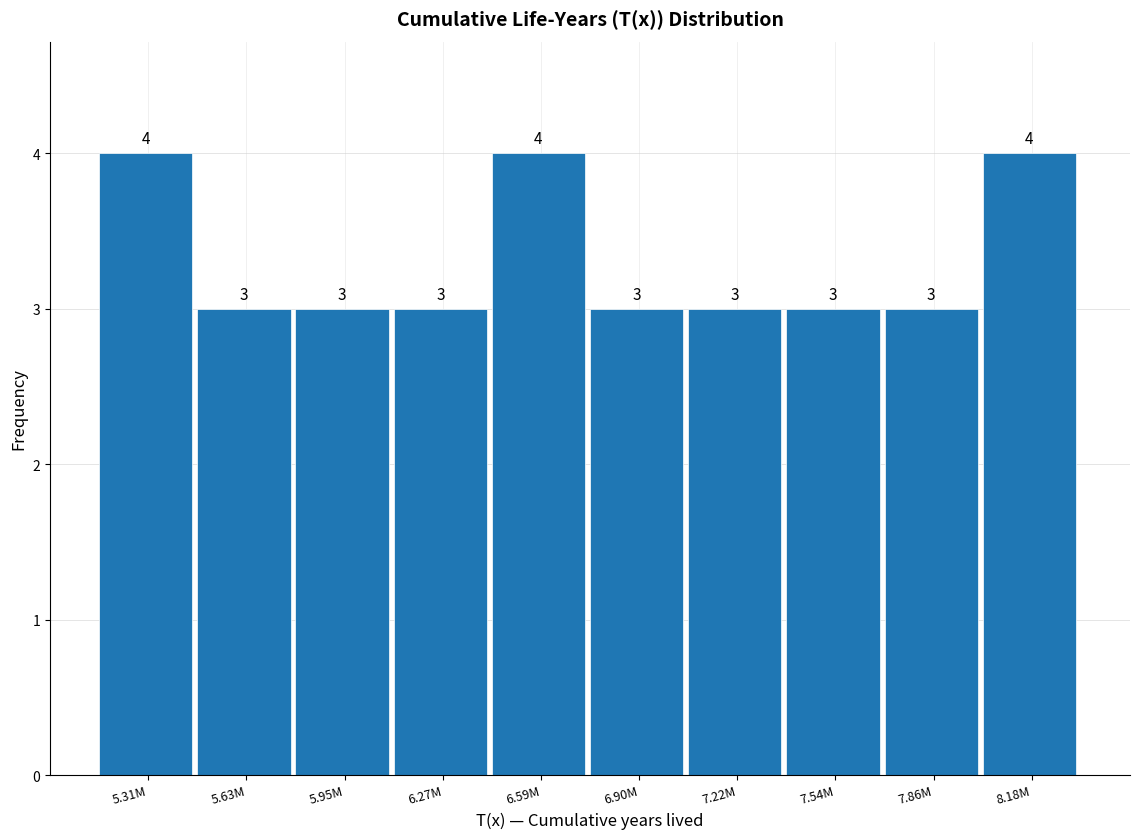

Reading right to left, what are all the values shown in this chart?

4	3	3	3	3	4	3	3	3	4